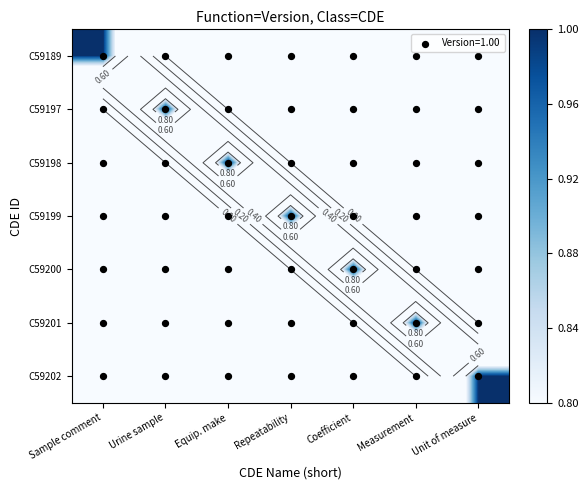

The C59197 series shows 1 at Urine sample. True or false?

False